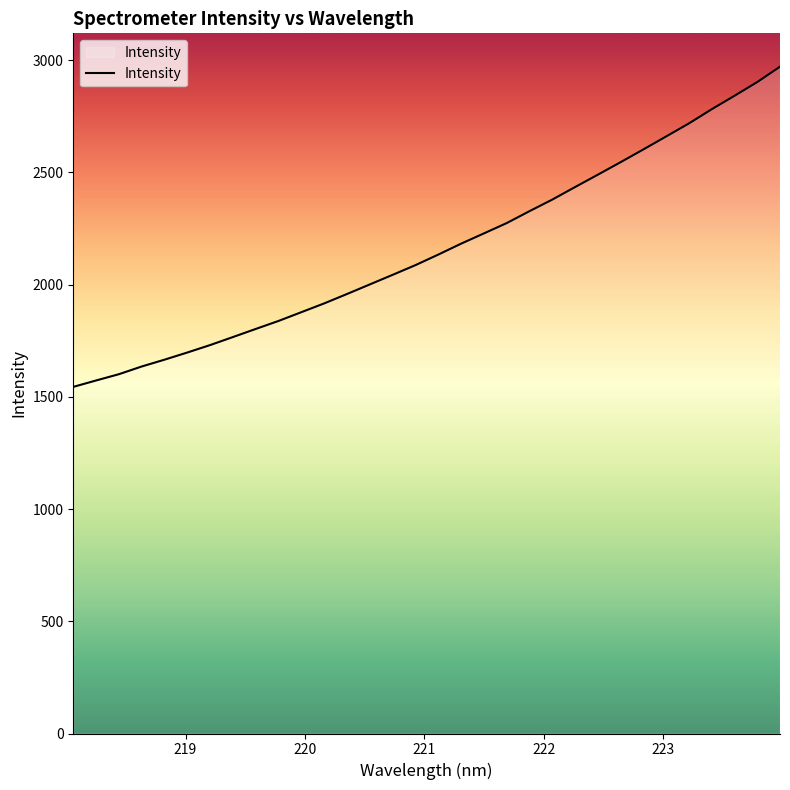

What is the difference between the maximum and minimum values?

1426.4